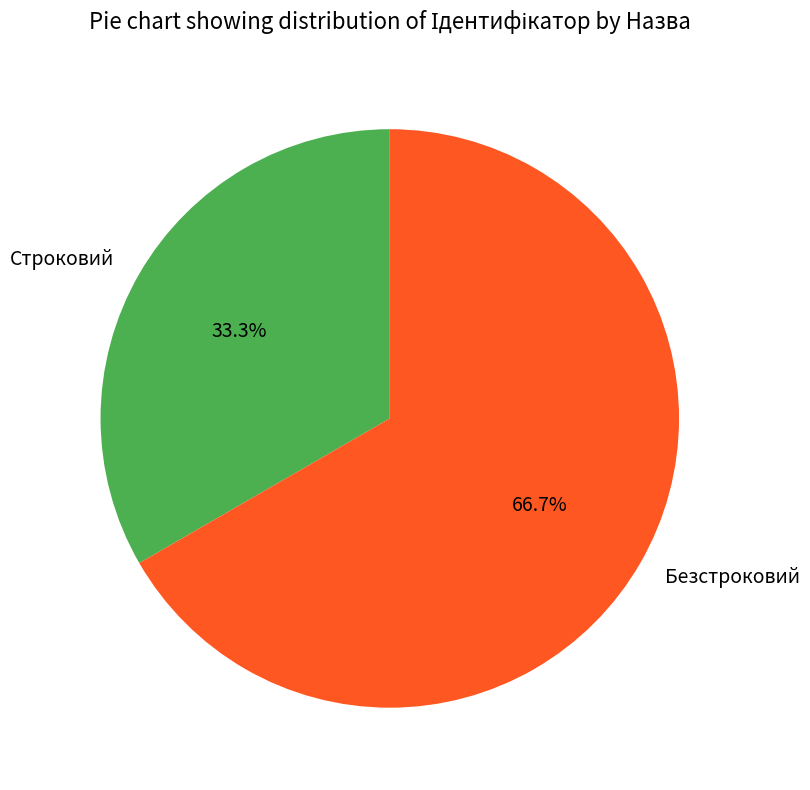

What percentage is the Строковий slice, to the nearest percent?

33%